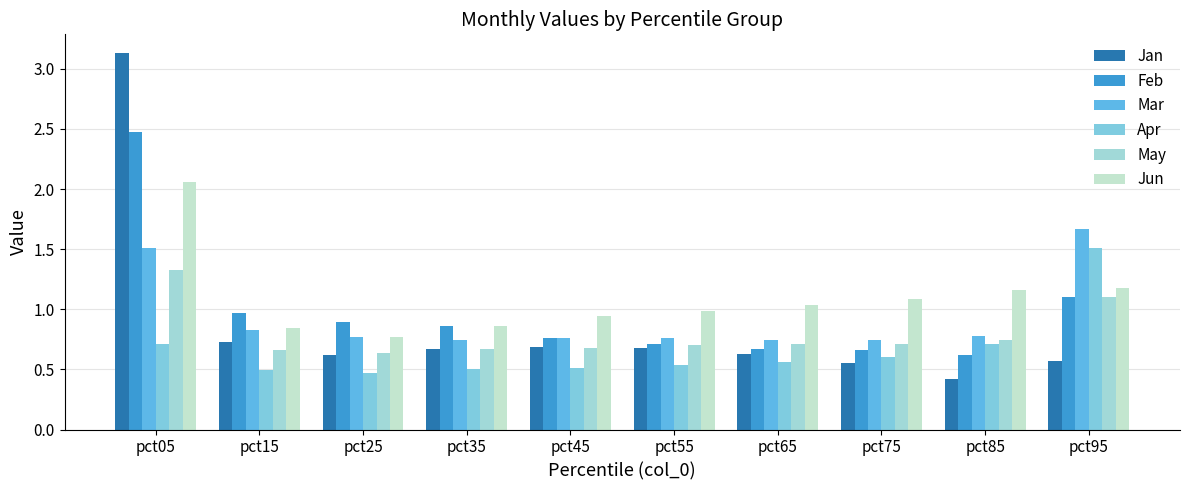

What is the value of the Feb bar at the 3rd from the left?

0.9